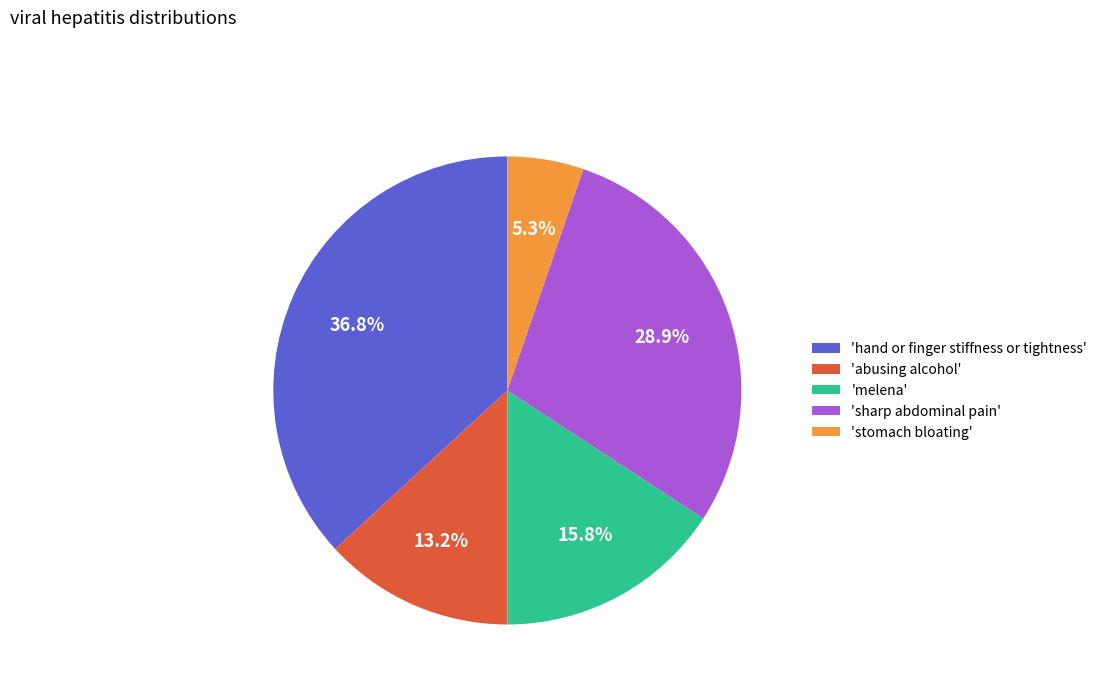

Is there a majority slice in this chart?

No